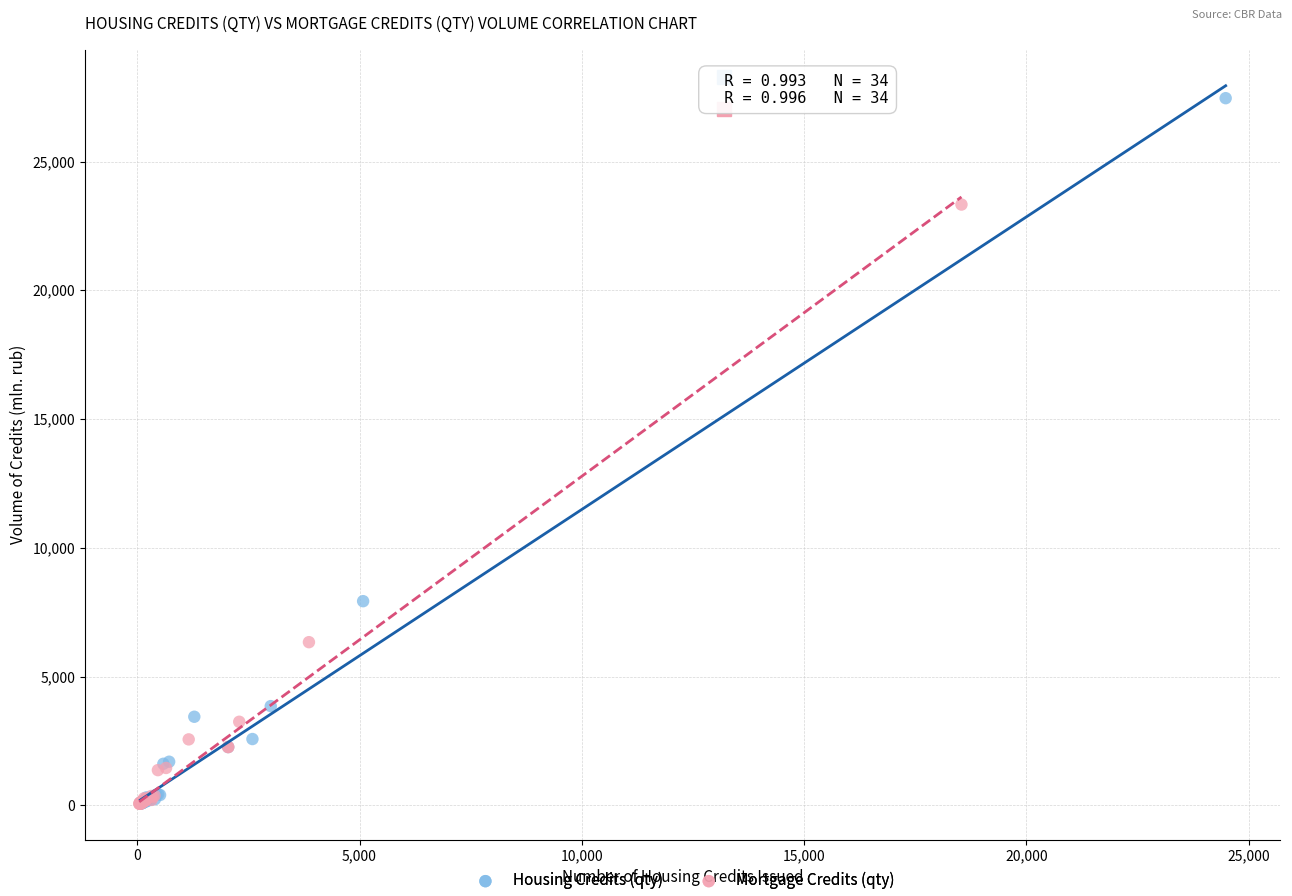

What are all the series names shown in the legend?

Housing Credits (qty), Mortgage Credits (qty)